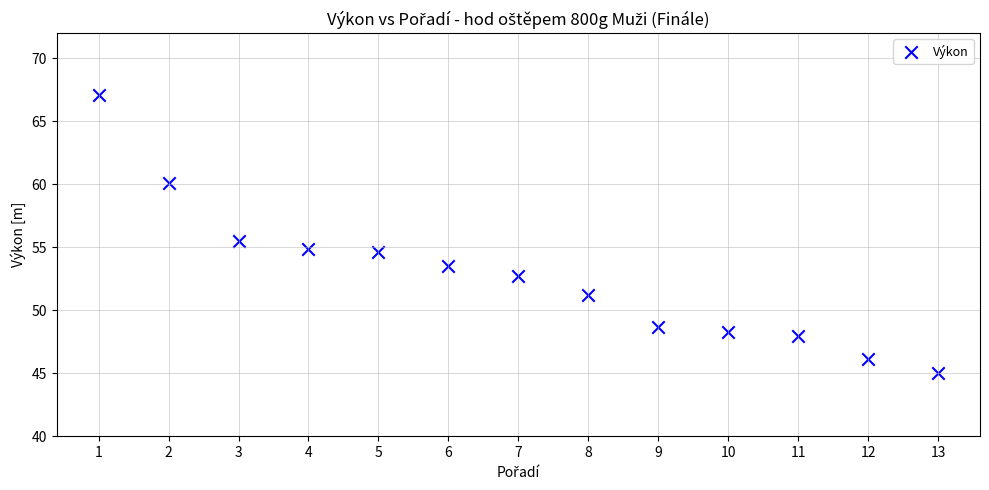

What Y value in the scatter plot is closest to 56?

55.5